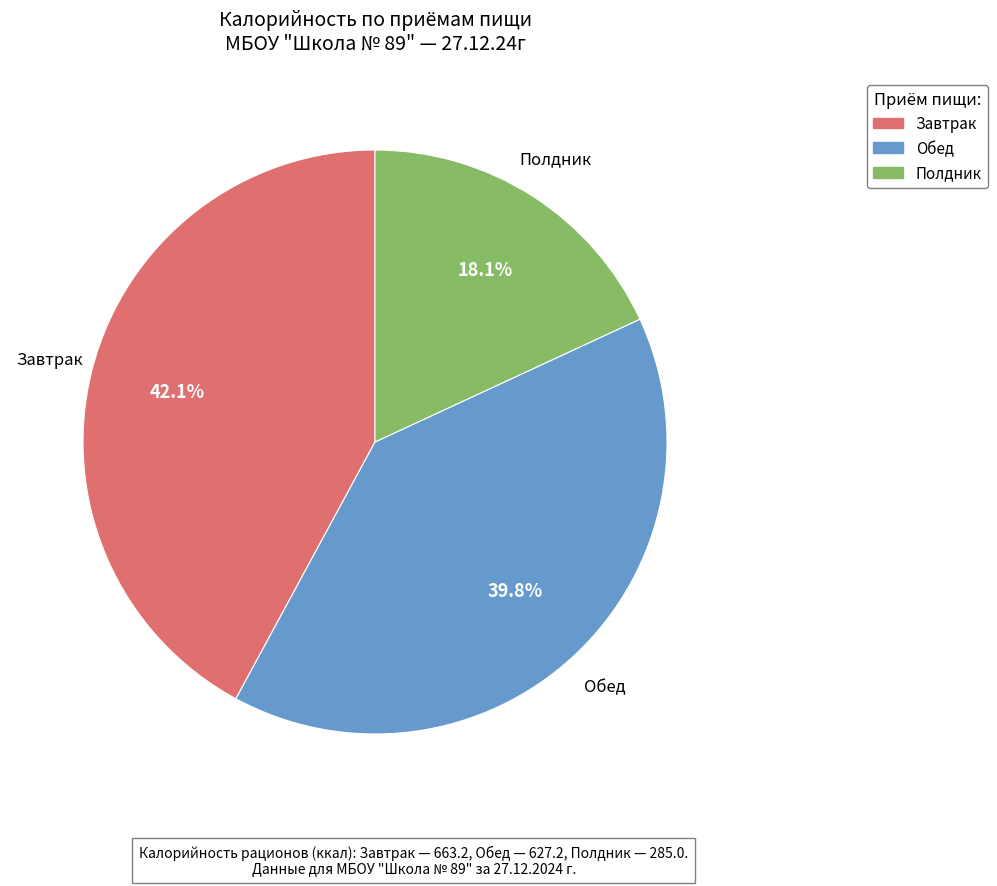

Which has a higher value, Полдник or Обед?

Обед